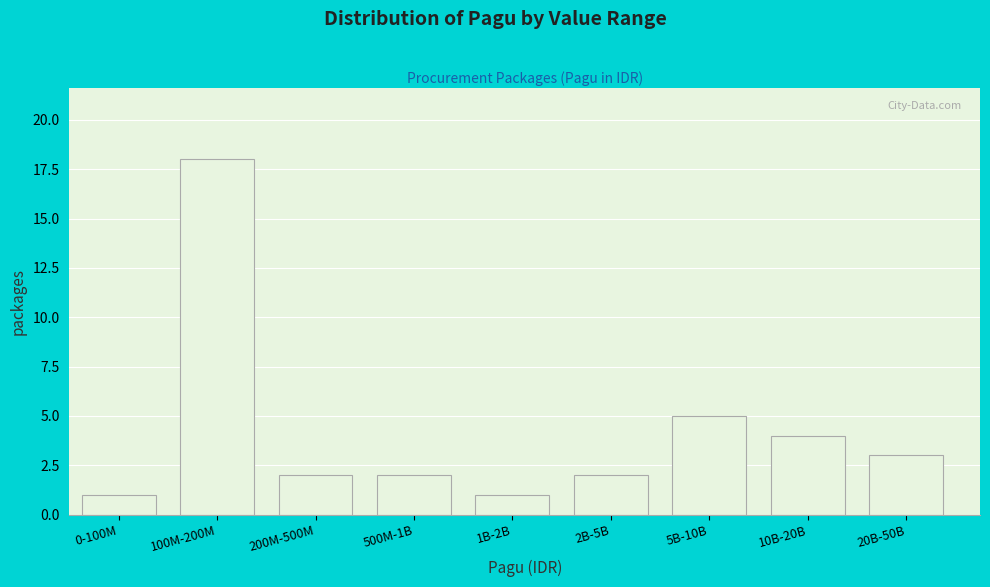

Reading left to right, what are all the values shown in this chart?

1	18	2	2	1	2	5	4	3